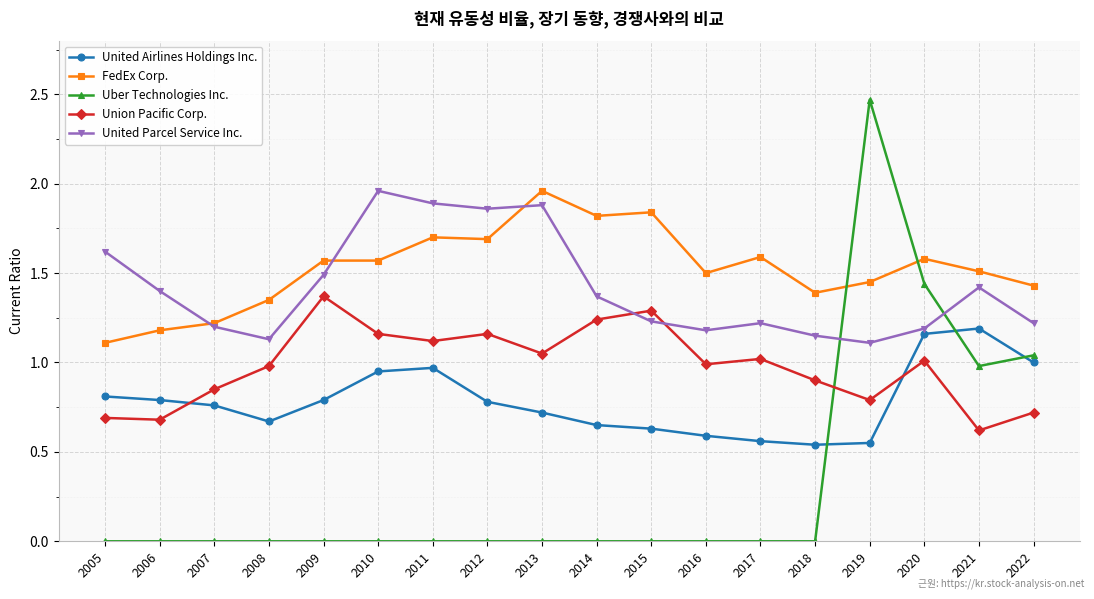

True or false: FedEx Corp. and Uber Technologies Inc. intersect in this chart.

True